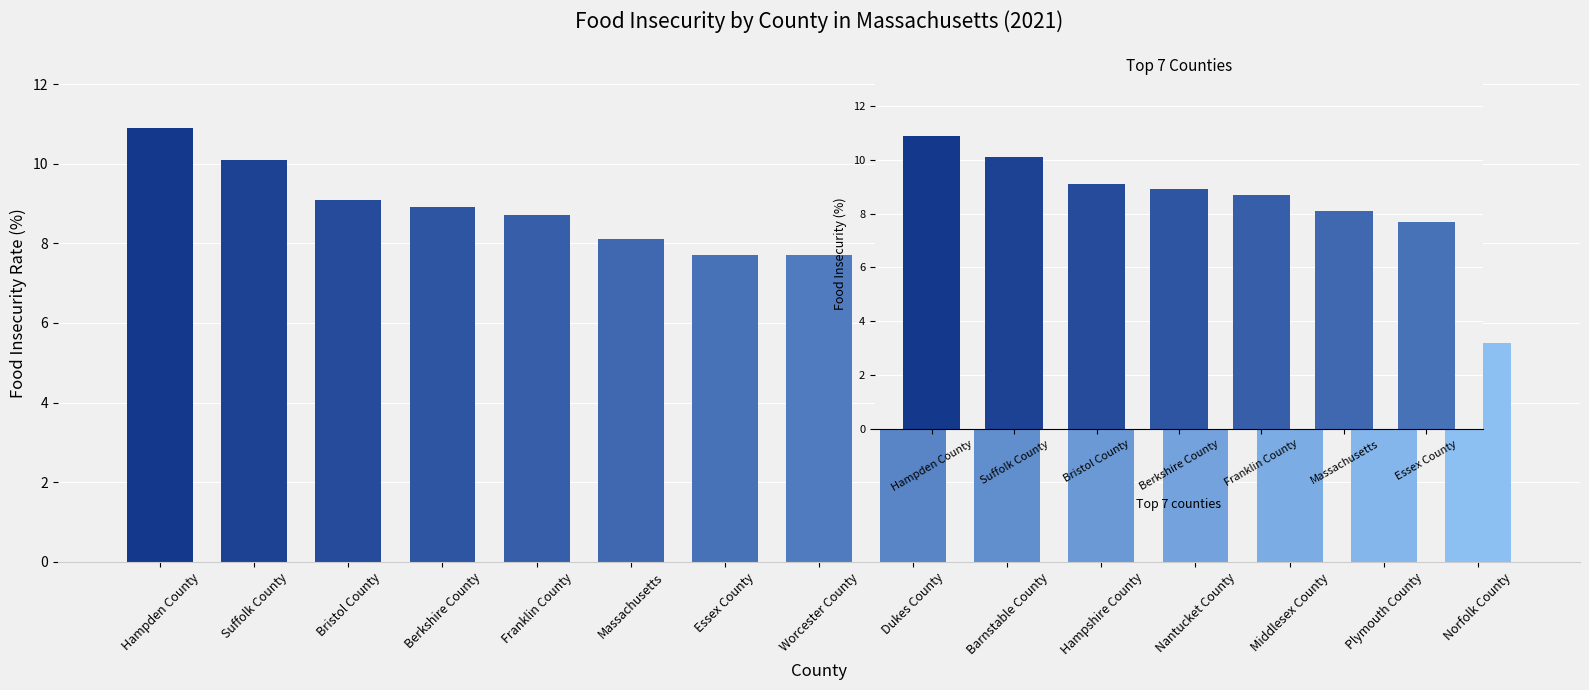

What position from the left is Suffolk County?

2